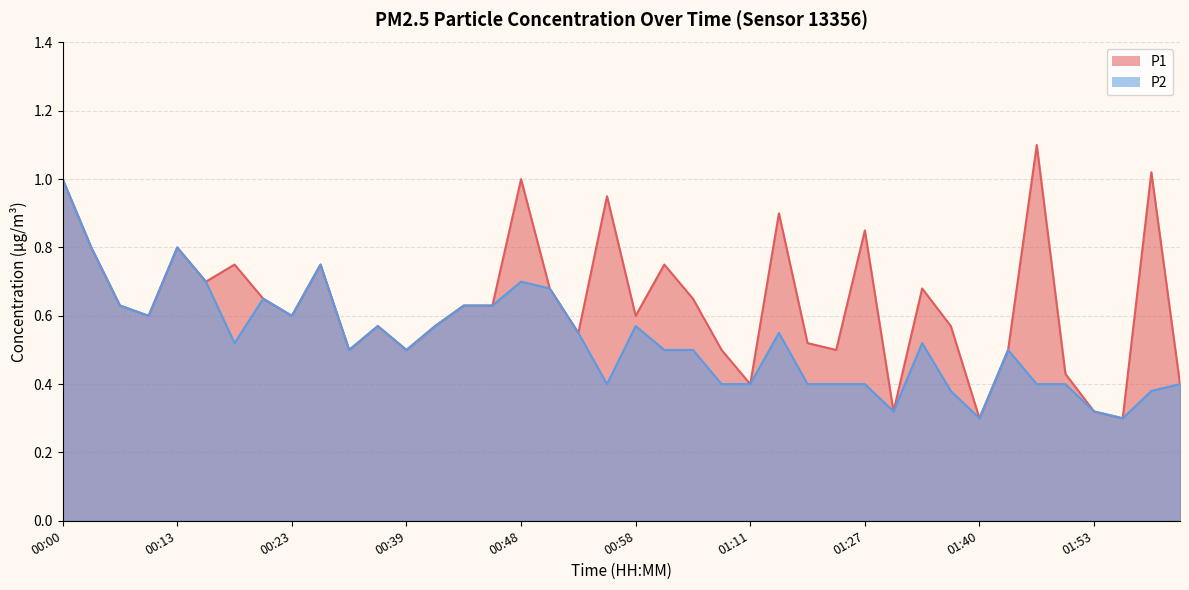

At which category is the sum across all series the highest?

00:00